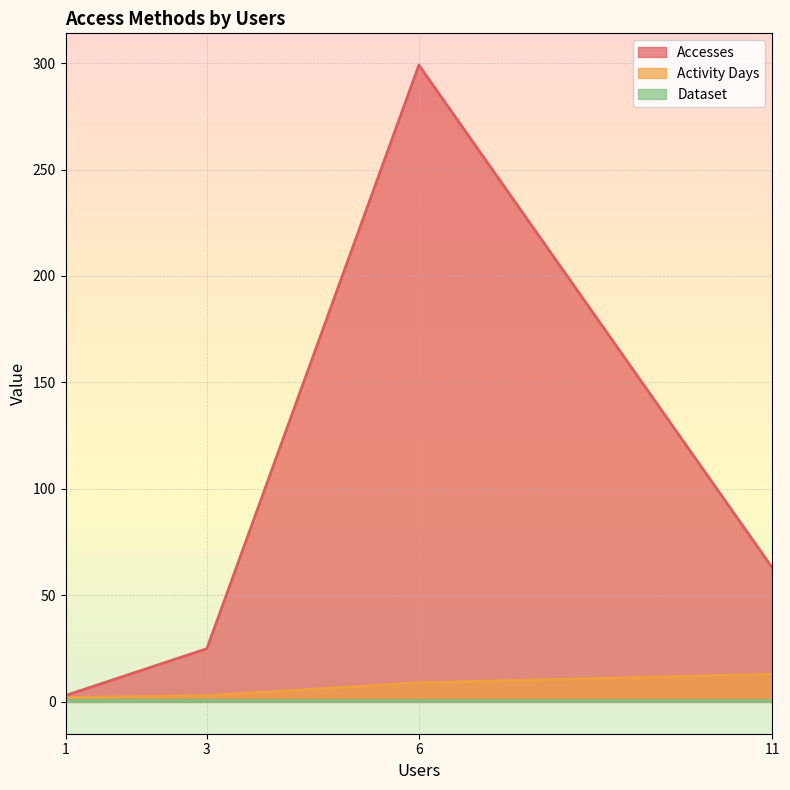

Which series has the largest total across all categories?

Accesses